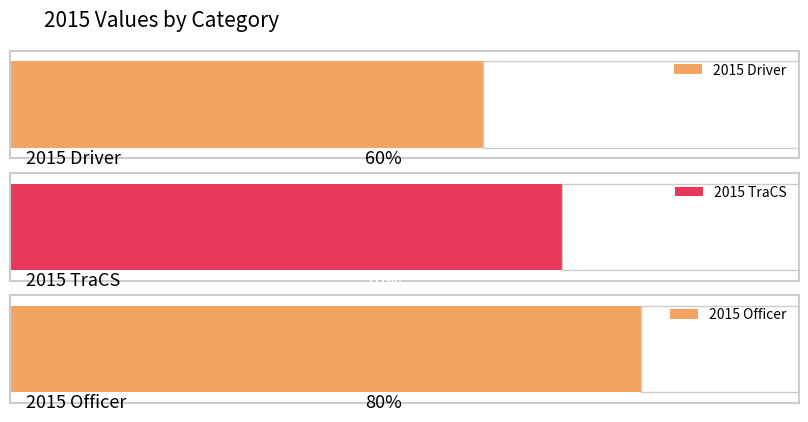

List the labels in order of value, smallest first.

2015 Driver, 2015 TraCS, 2015 Officer